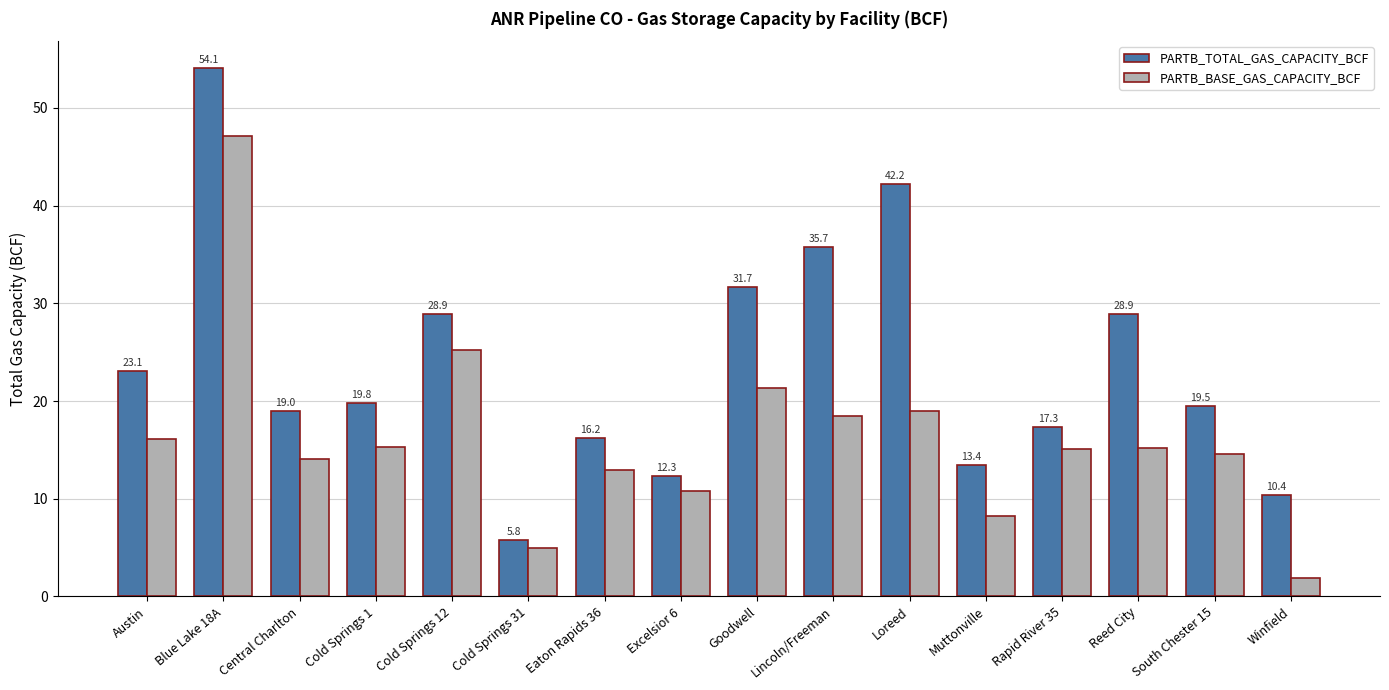

Which series has the widest spread of values?

PARTB_TOTAL_GAS_CAPACITY_BCF